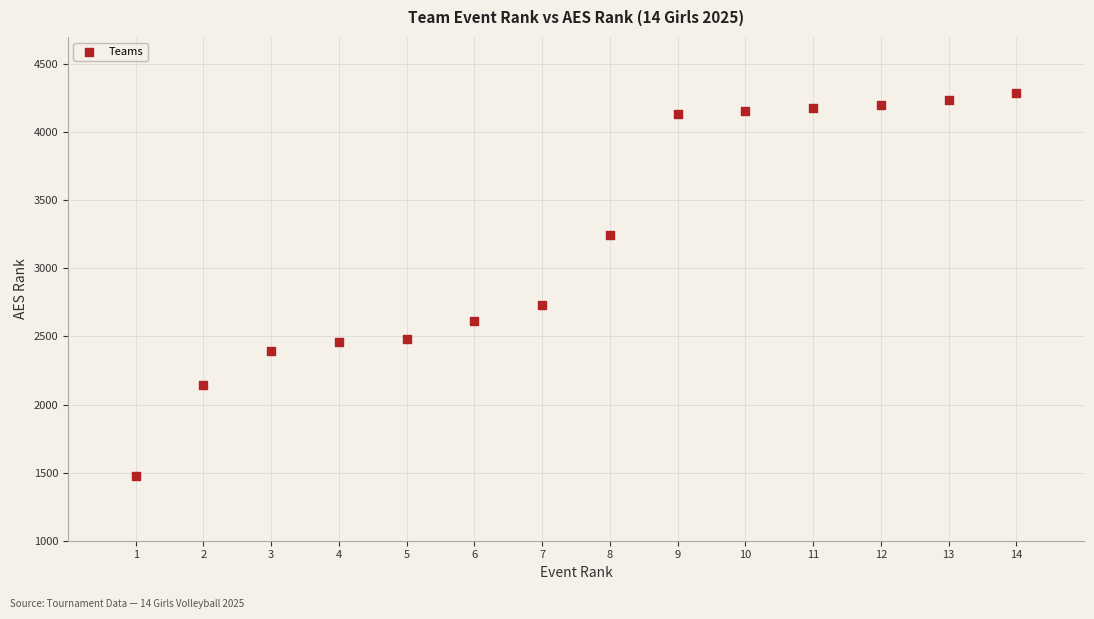

What is the range of X values (max minus min)?

13